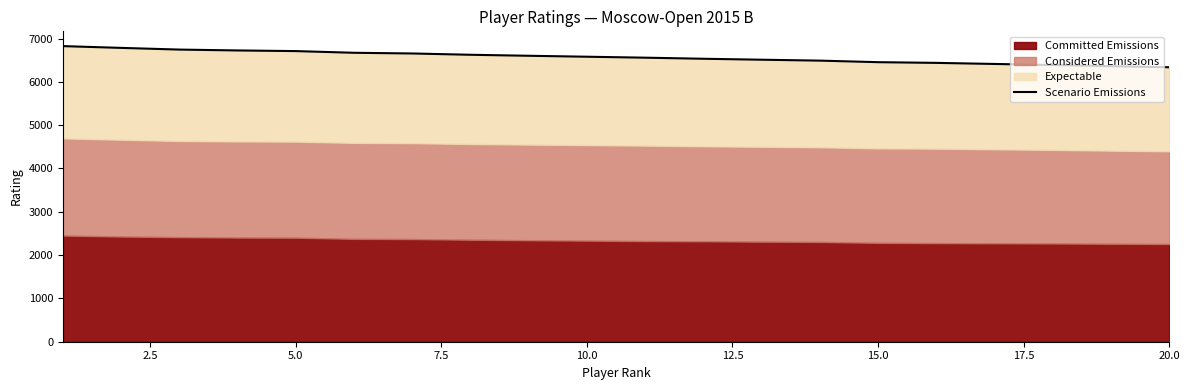

What is the average value?

6570